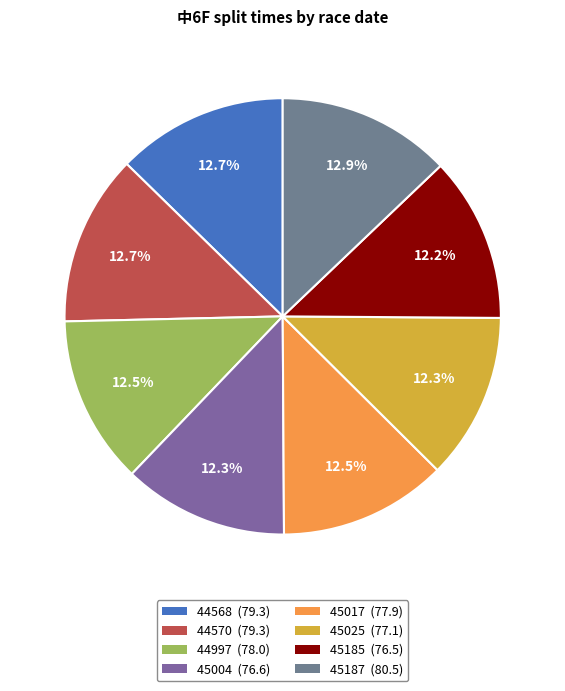

Rank the categories by value from highest to lowest.

45187, 44568, 44570, 44997, 45017, 45025, 45004, 45185